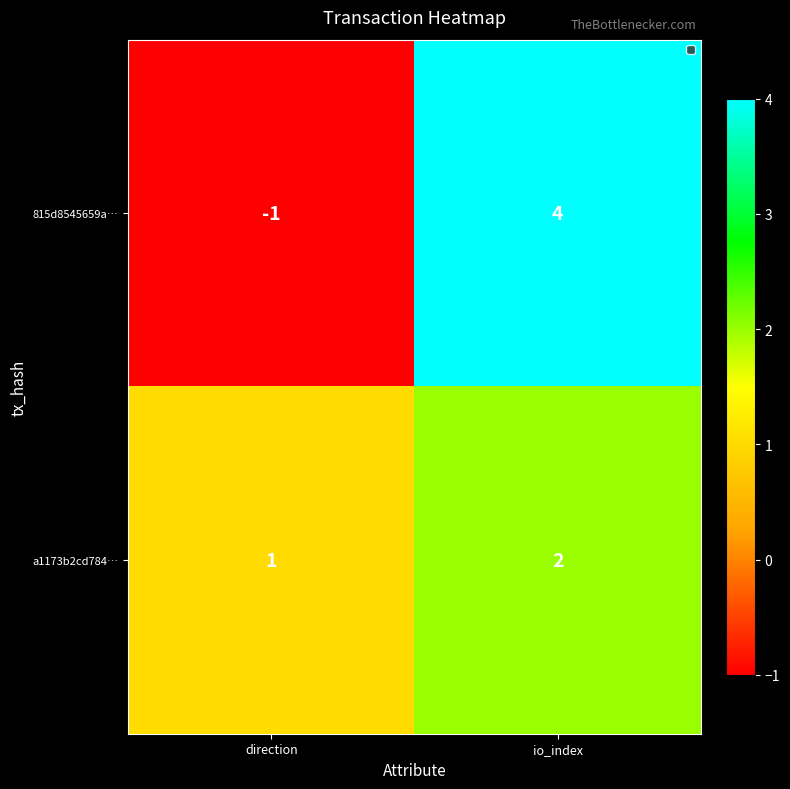

What value does the 815d8545659a… series have at io_index?

4